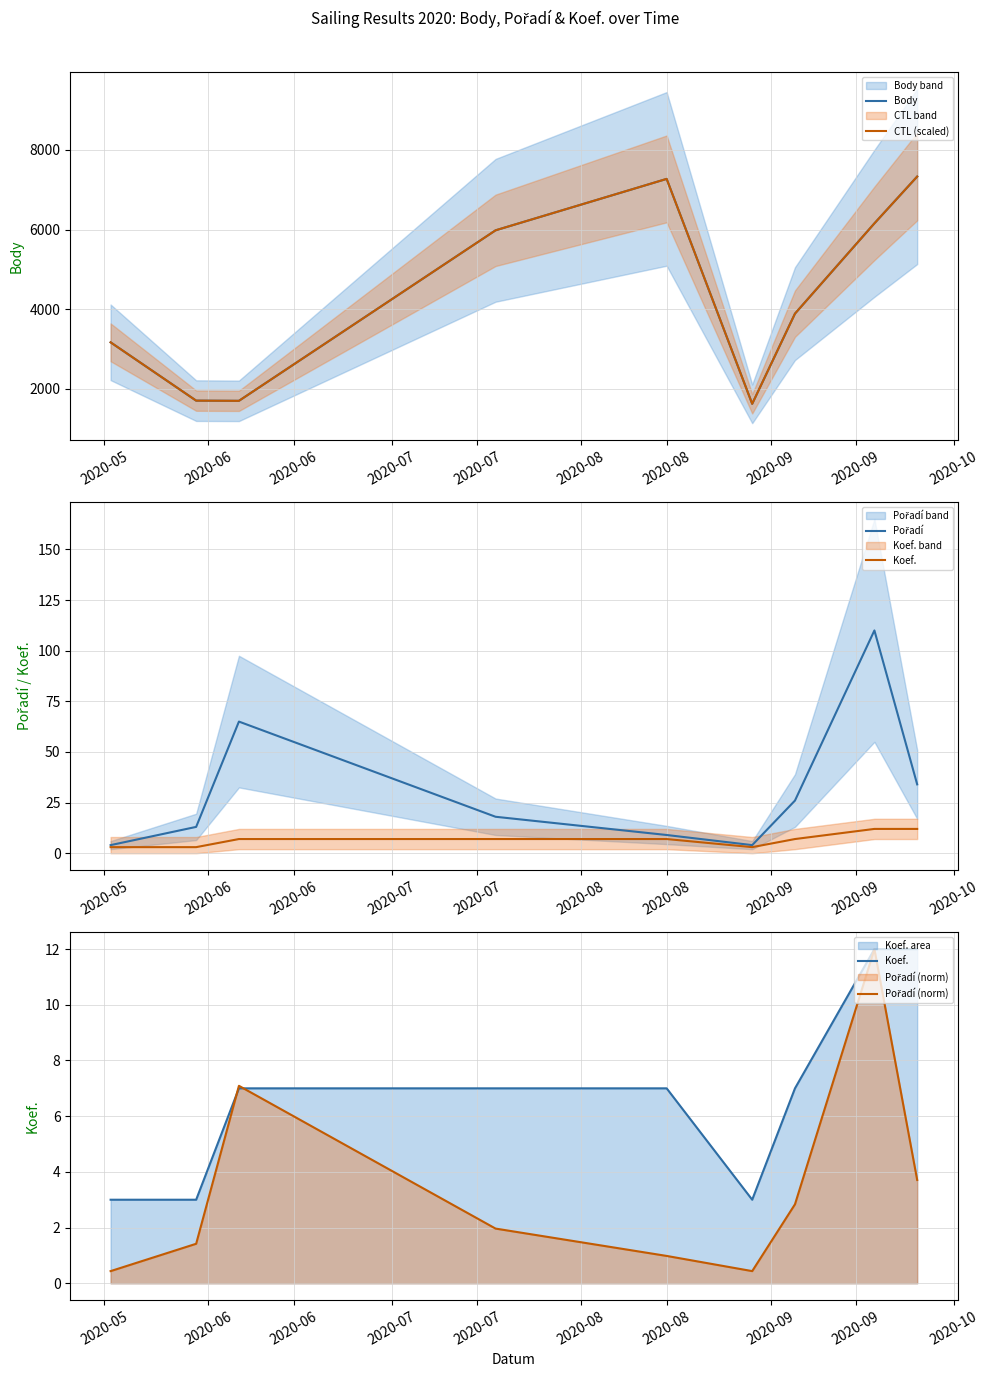

At which label is Pořadí (norm) closest to 6?

2020-06